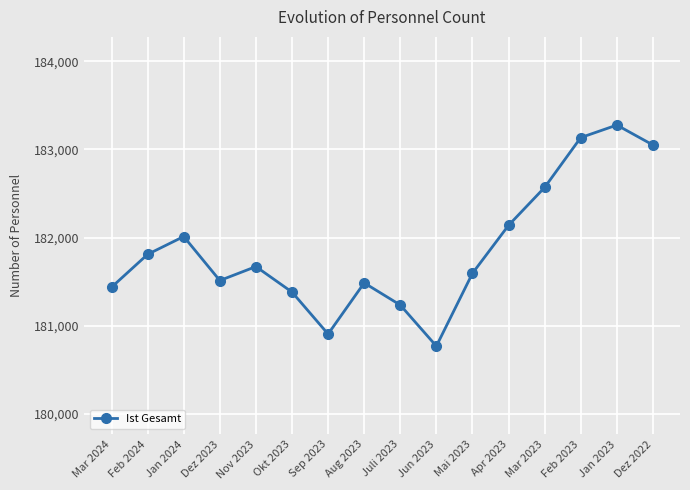

What is the change in value from Dez 2023 to Nov 2023?

+158